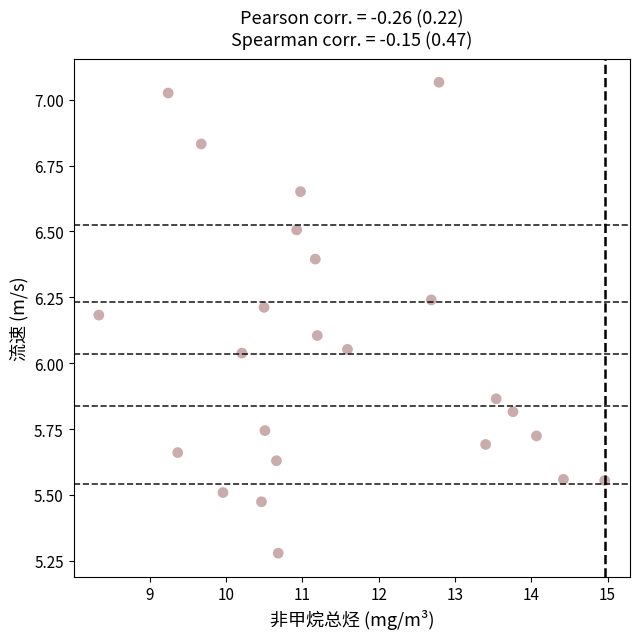

What is the range of X values (max minus min)?

6.6